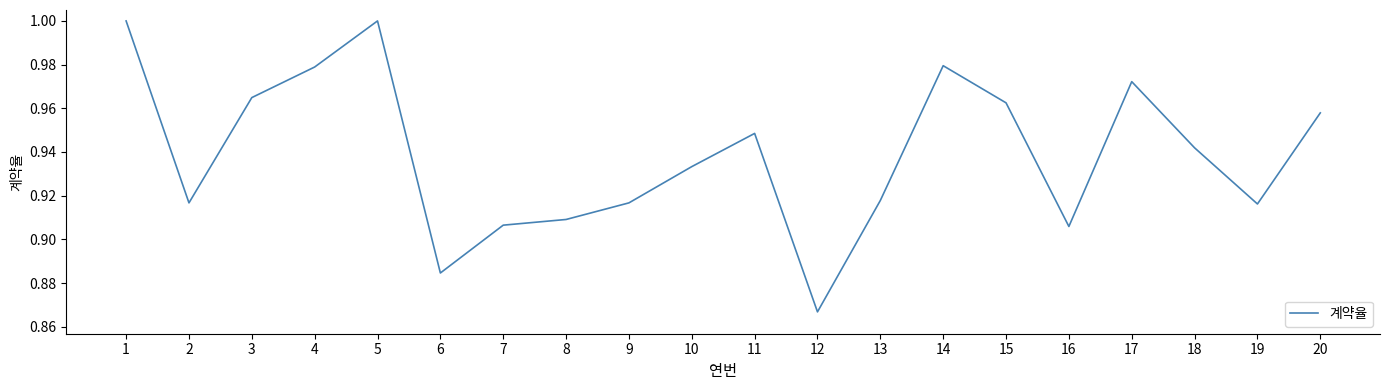

At which category does the chart reach its minimum across all series?

12